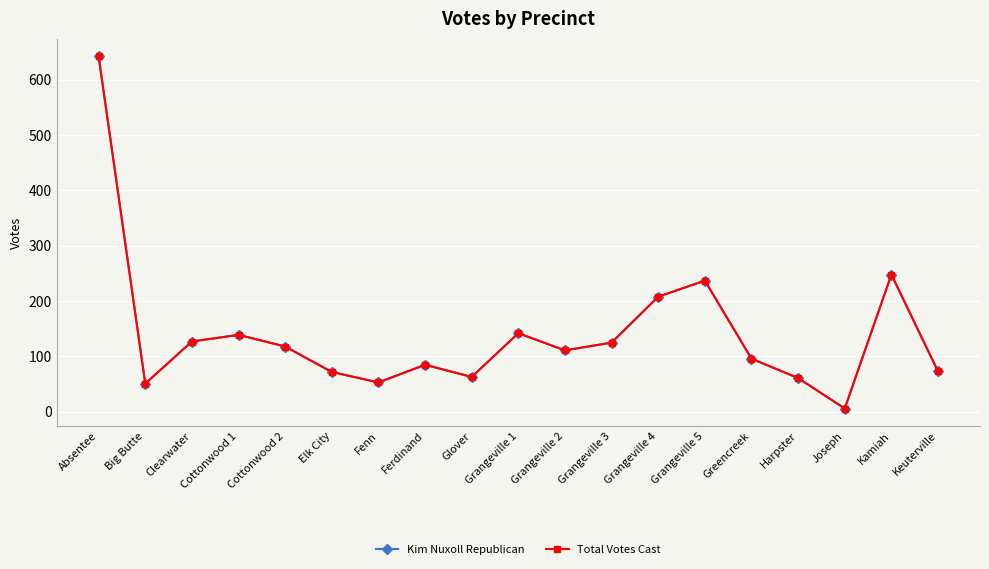

Is this an area chart (filled region under the line)?

No